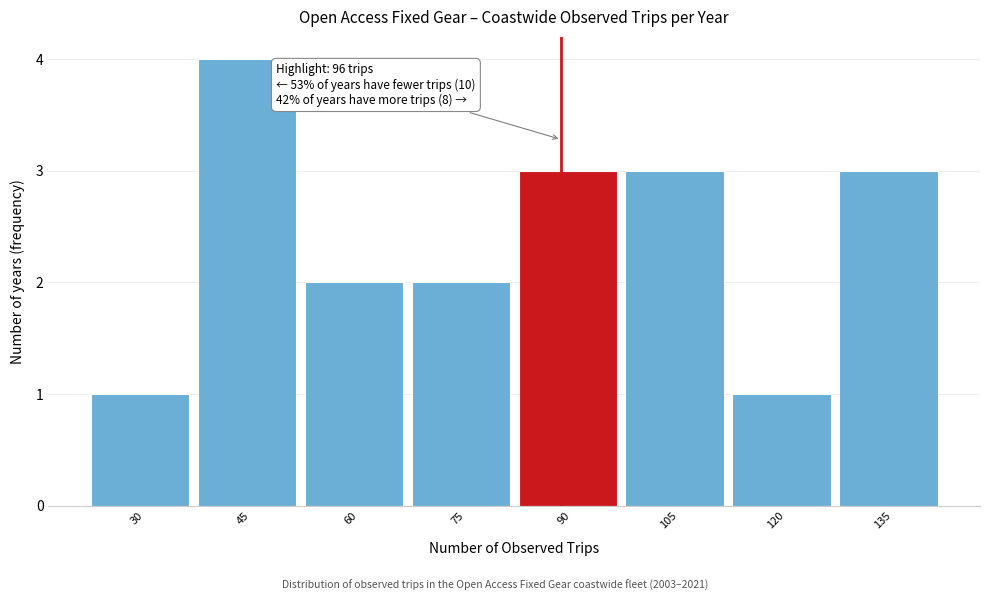

Reading left to right, extract all data points from this chart.

30=1	45=4	60=2	75=2	90=3	105=3	120=1	135=3